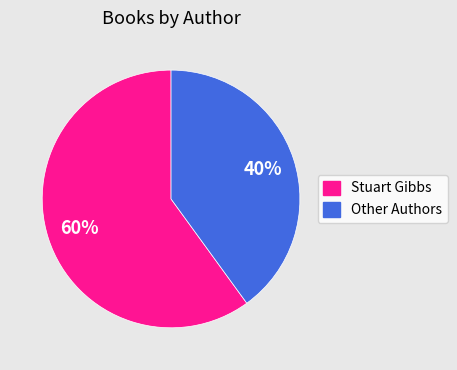

Count the number of slices in the pie.

2